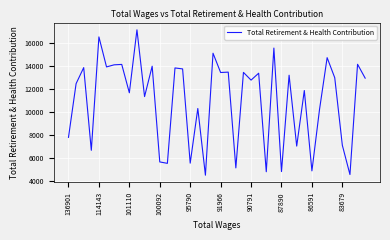

What is the minimum value shown in the chart?

4544